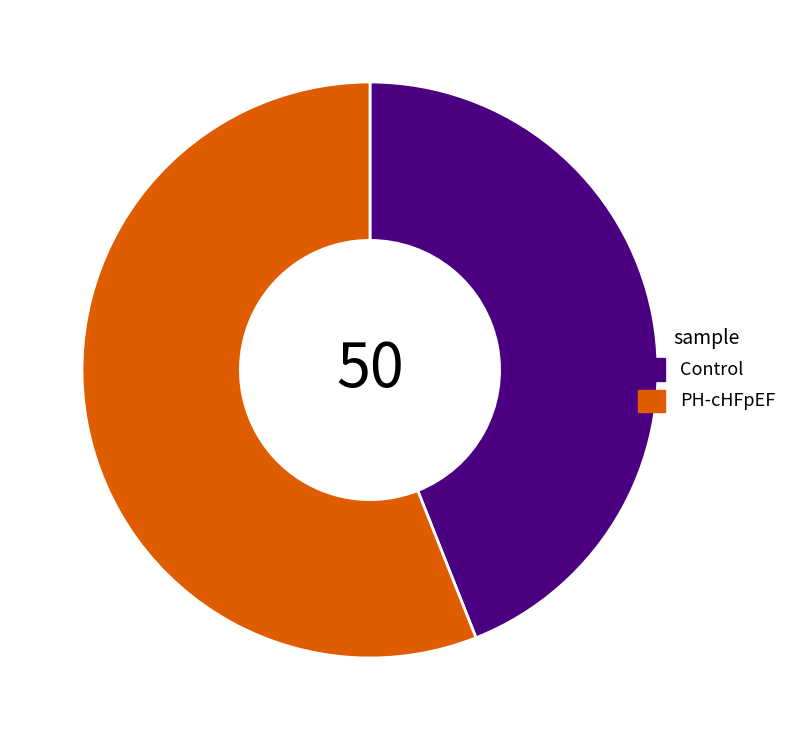

Rank the categories by value from highest to lowest.

PH-cHFpEF, Control